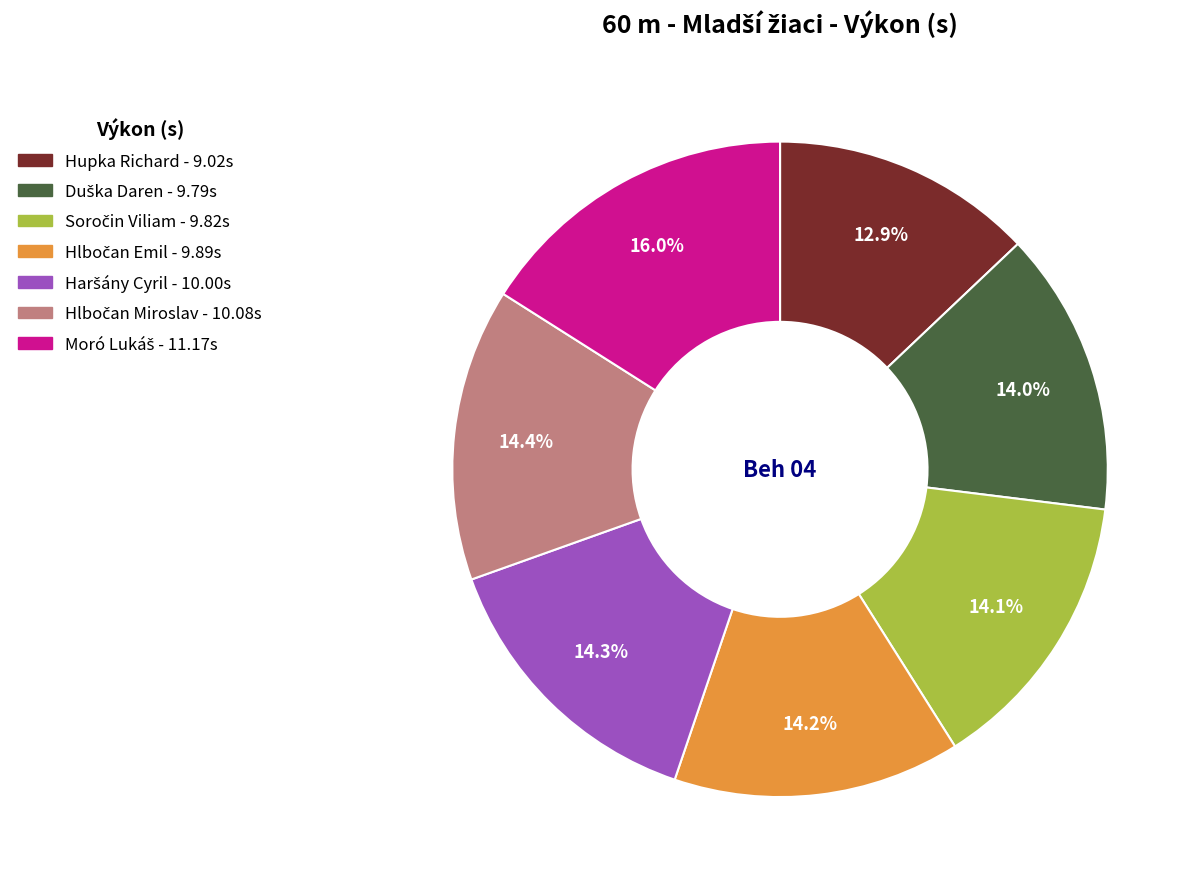

Which category has the smallest portion of the pie?

Hupka Richard